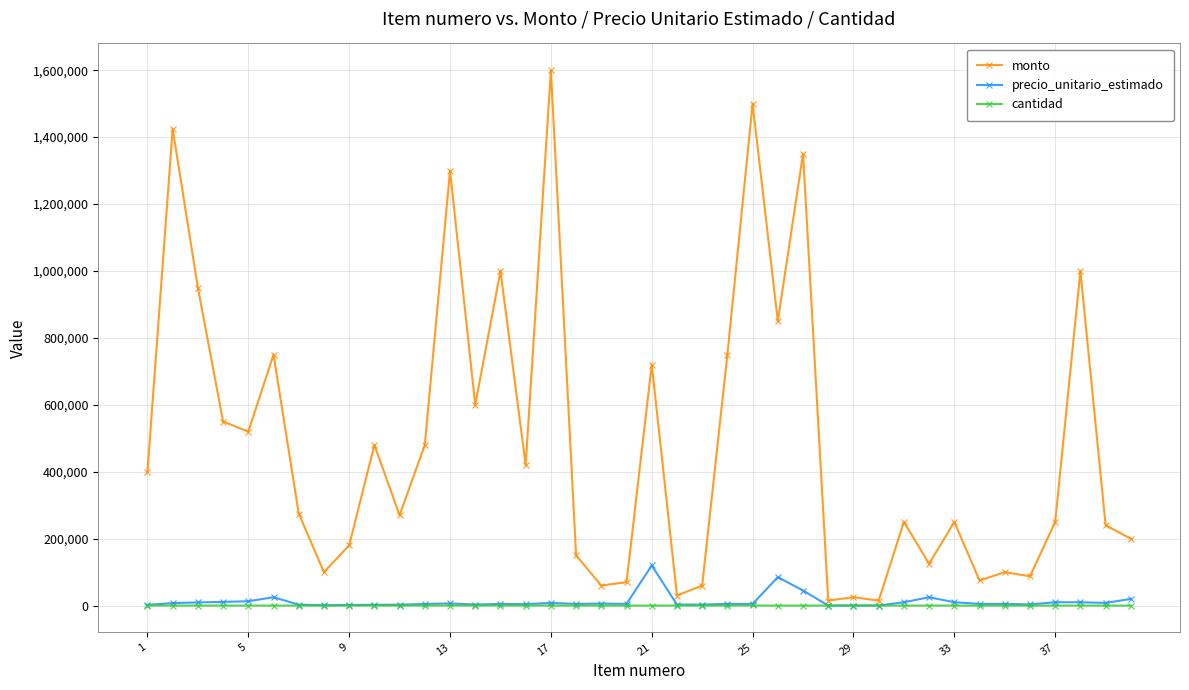

True or false: cantidad has more than 1 interior local peaks.

True